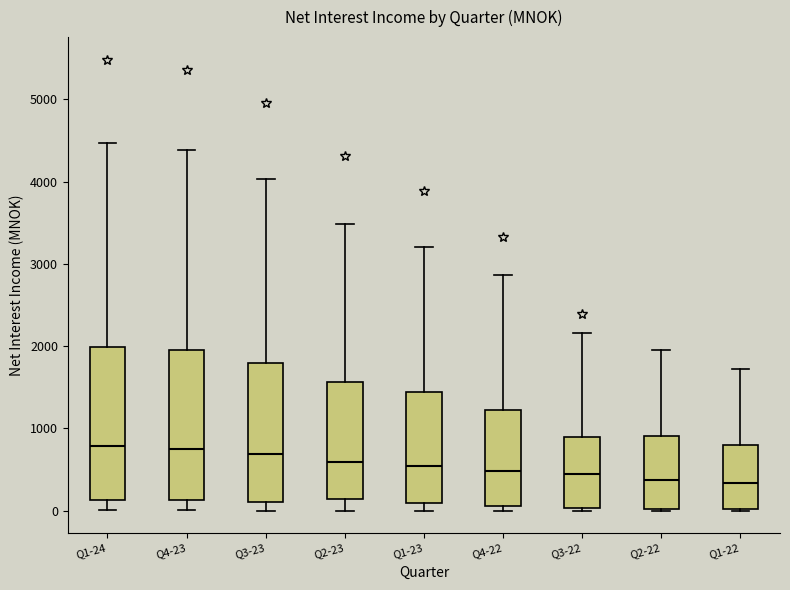

Reading left to right, read every box against the y-axis: the position of its median line, the range the box covers, and the ends of its whiskers. The values are not printed on the chart, so give them approximately, as read against the axis.

Q1-24: median 800, box 100 to 2000, whiskers 0 to 4500
Q4-23: median 800, box 100 to 2000, whiskers 0 to 4400
Q3-23: median 700, box 100 to 1800, whiskers 0 to 4000
Q2-23: median 600, box 100 to 1600, whiskers 0 to 3500
Q1-23: median 500, box 100 to 1400, whiskers 0 to 3200
Q4-22: median 500, box 100 to 1200, whiskers 0 to 2900
Q3-22: median 400, box 0 to 900, whiskers 0 (just below the box's lower edge) to 2200
Q2-22: median 400, box 0 to 900, whiskers 0 to 2000
Q1-22: median 300, box 0 to 800, whiskers 0 to 1700